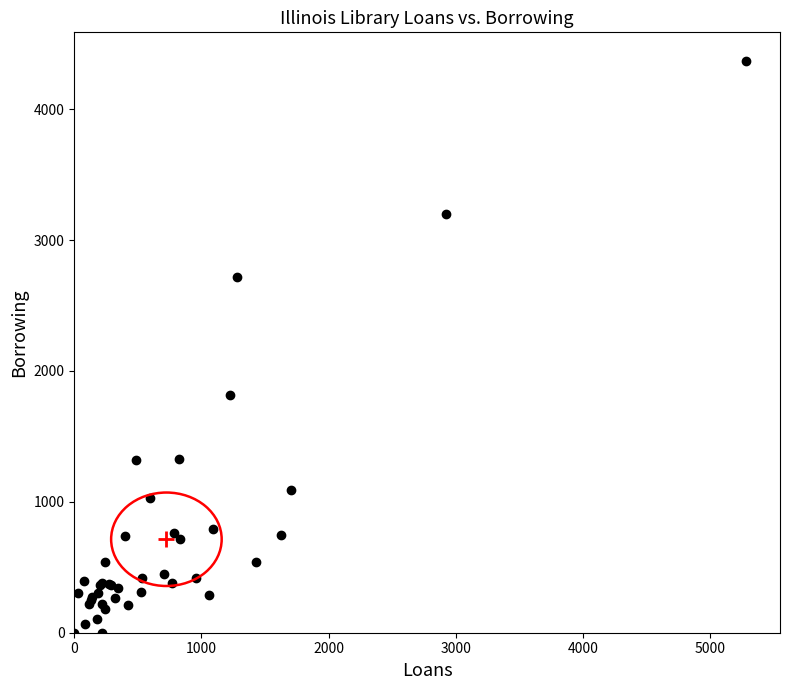

What Y value in the scatter plot is closest to 2184?

1817